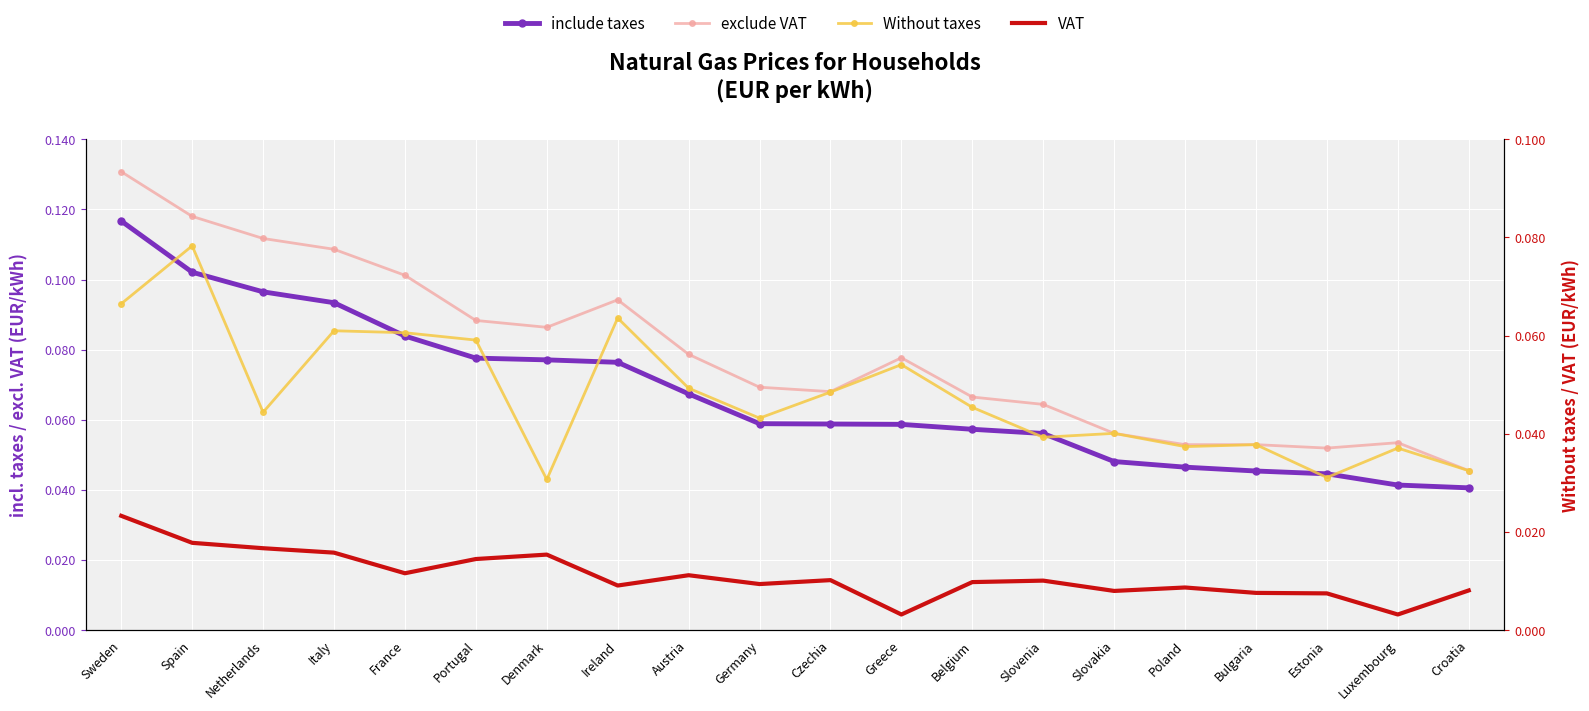

What position from the right is Denmark?

14